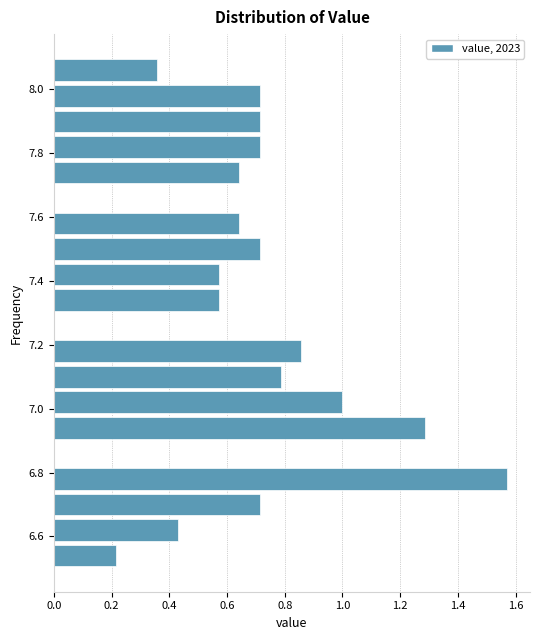

Reading bottom to top, list every bar in this chart as the range it spans on the y-axis followed by its length. The values are not printed on the chart, so give them approximately, as read against the axis.

6.50 to 6.58: 0.22
6.58 to 6.66: 0.42
6.66 to 6.74: 0.72
6.74 to 6.82: 1.58
6.82 to 6.90: 0
6.90 to 6.98: 1.28
6.98 to 7.06: 1.00
7.06 to 7.14: 0.78
7.14 to 7.22: 0.86
7.22 to 7.30: 0
7.30 to 7.38: 0.58
7.38 to 7.46: 0.58
7.46 to 7.54: 0.72
7.54 to 7.62: 0.64
7.62 to 7.70: 0
7.70 to 7.78: 0.64
7.78 to 7.86: 0.72
7.86 to 7.94: 0.72
7.94 to 8.02: 0.72
8.02 to 8.10: 0.36